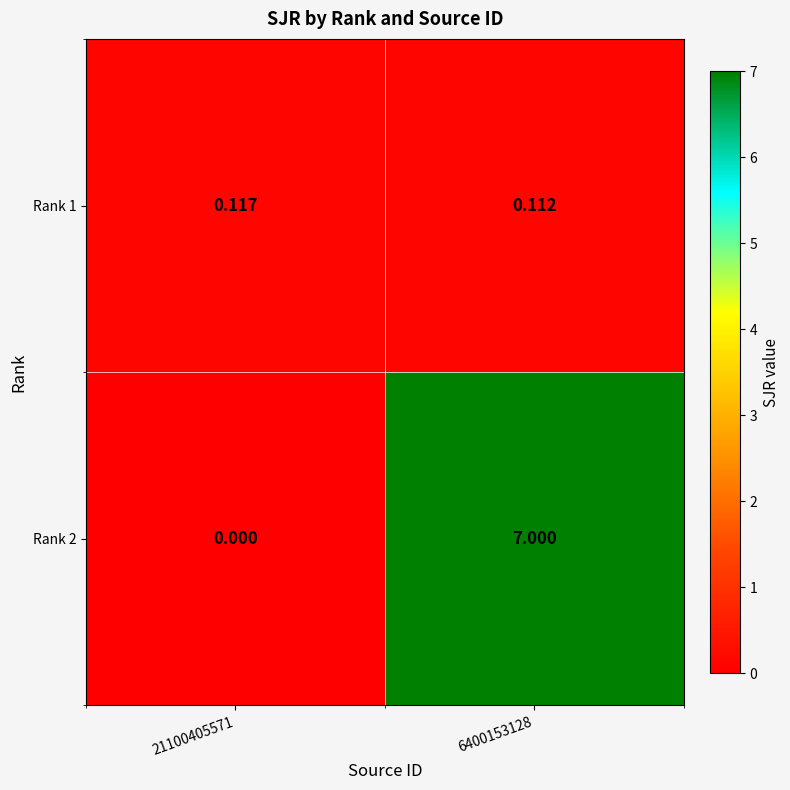

List the series in order of their overall mean, lowest first.

Rank 1, Rank 2